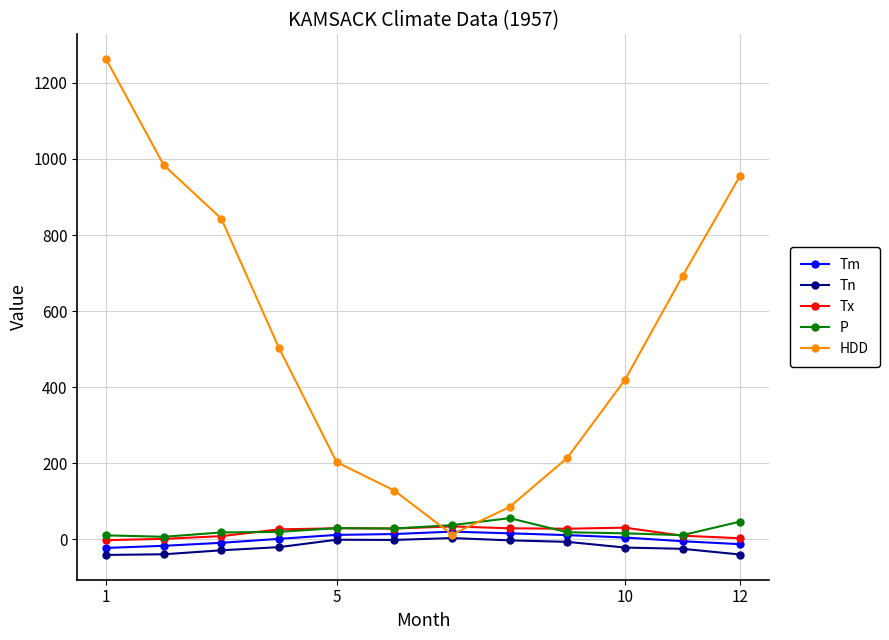

Which series has the widest spread of values?

HDD